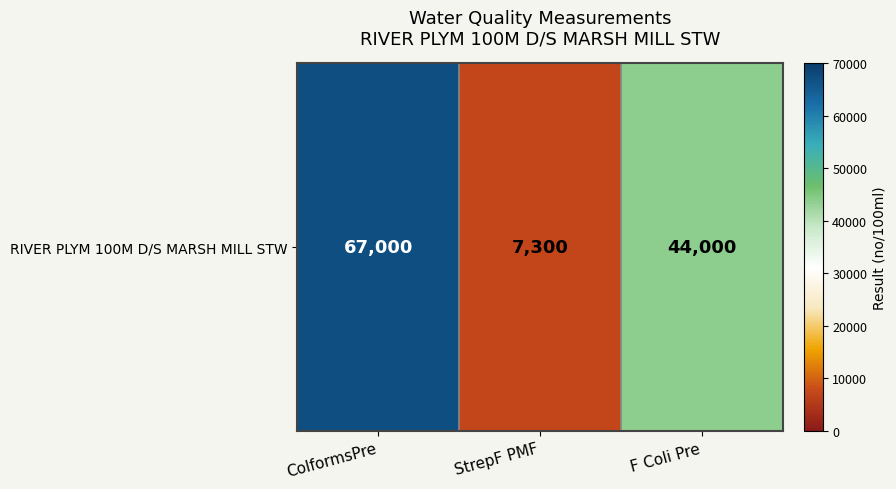

Reading left to right, what are all the values shown in this chart?

67000	7300	44000